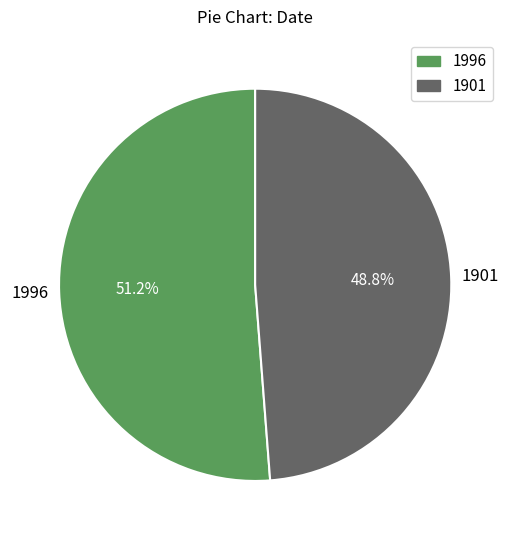

Rank the categories by value from lowest to highest.

1901, 1996